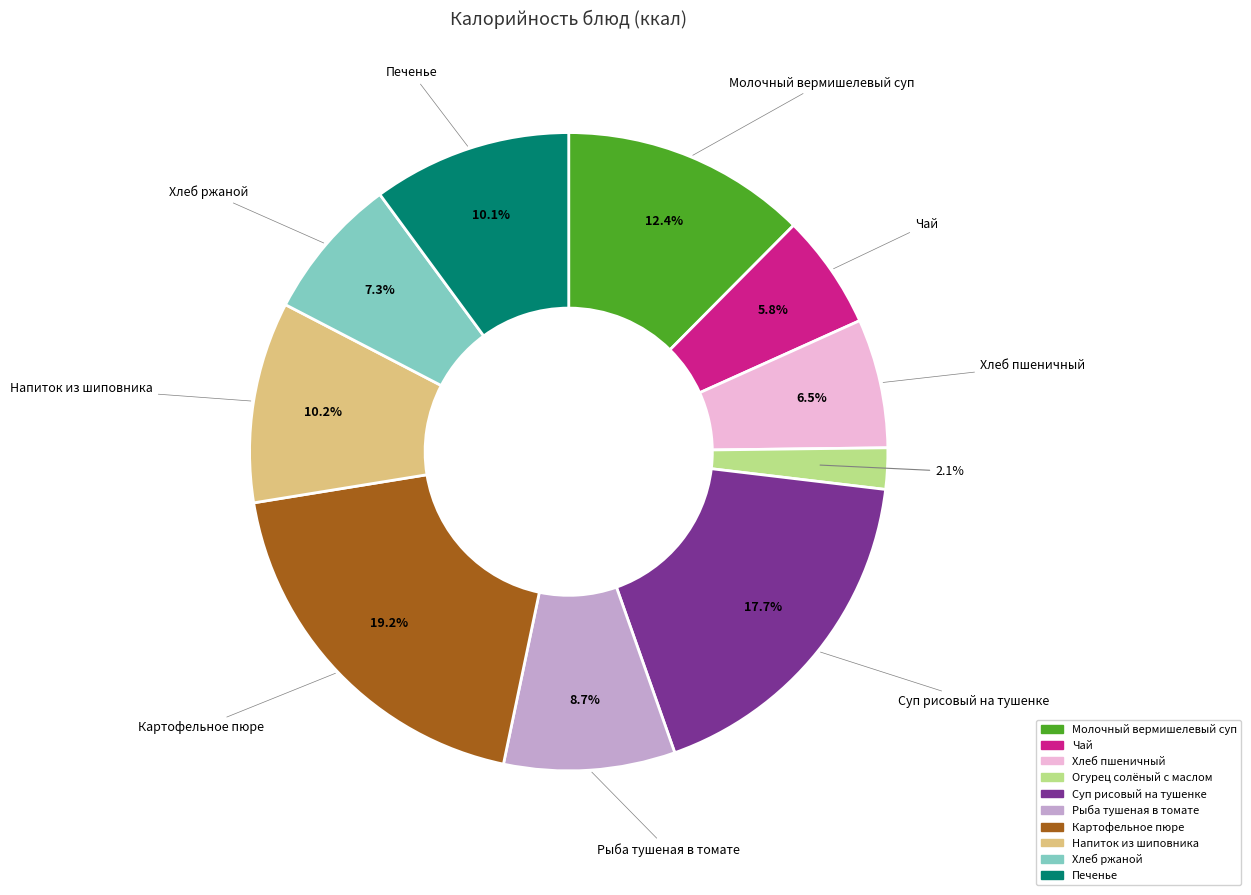

Which category has the smallest portion of the pie?

Огурец солёный с маслом